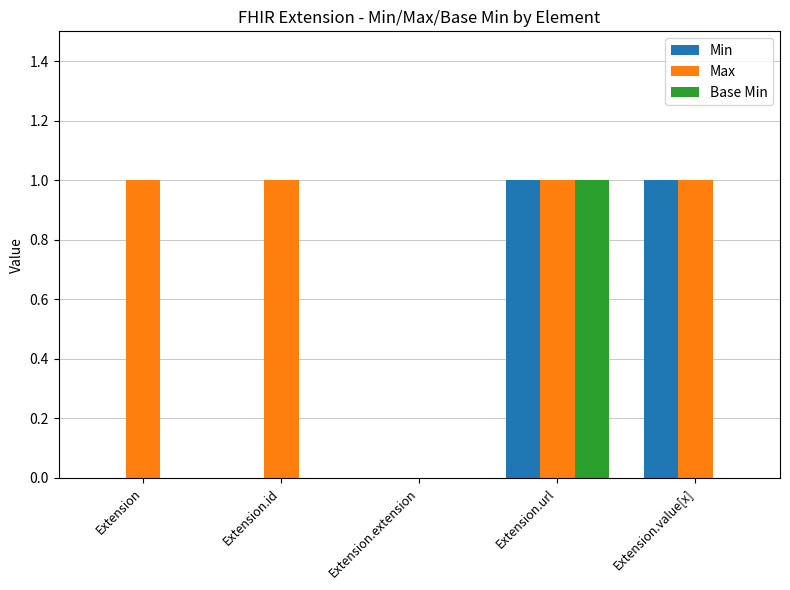

Count the Base Min values in the range 0 to 1.

5